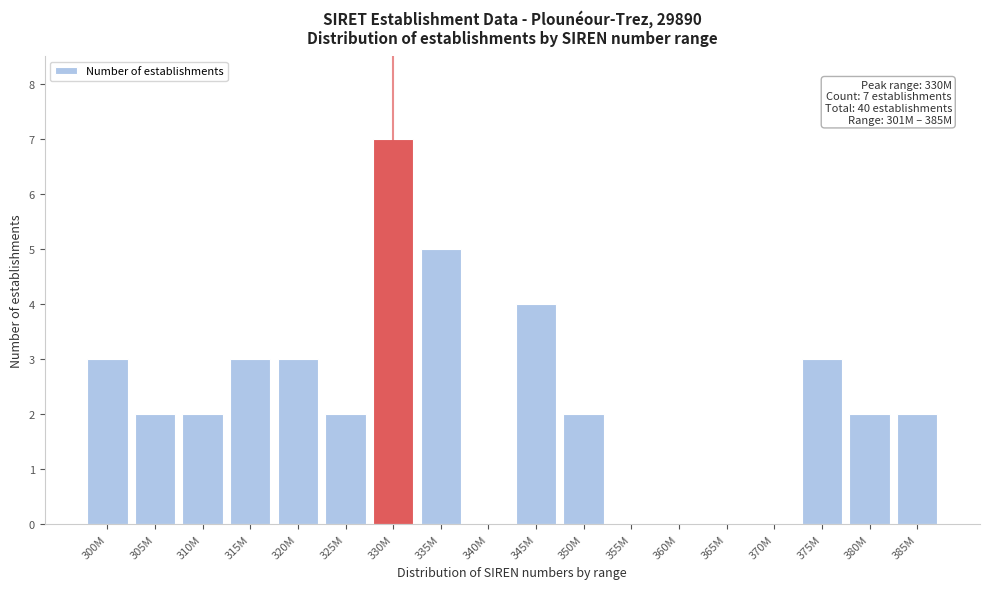

Reading right to left, list all the values displayed in this chart.

385M=2	380M=2	375M=3	370M=0	365M=0	360M=0	355M=0	350M=2	345M=4	340M=0	335M=5	330M=7	325M=2	320M=3	315M=3	310M=2	305M=2	300M=3